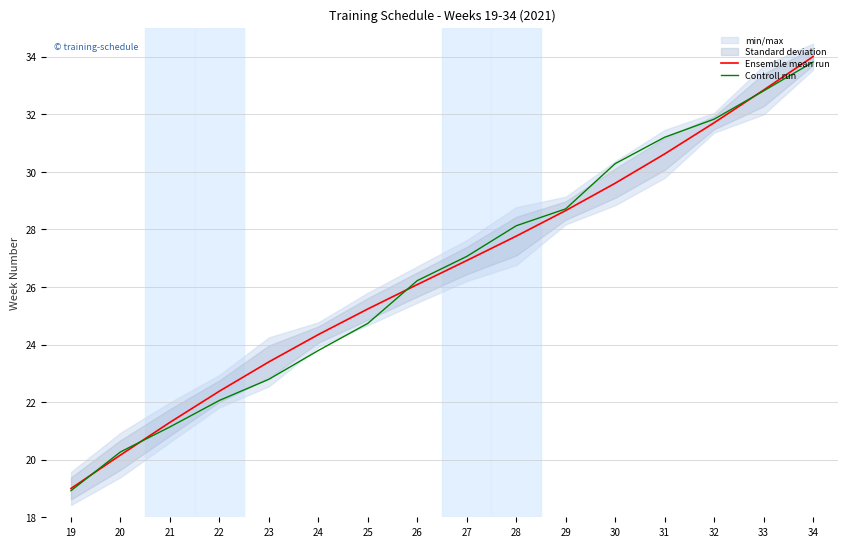

What is the minimum value shown in the chart?

18.9